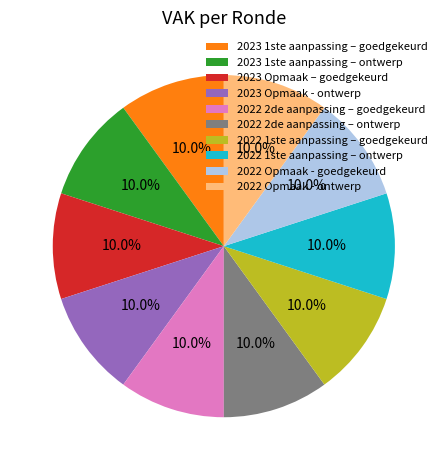

Is there a majority slice in this chart?

No